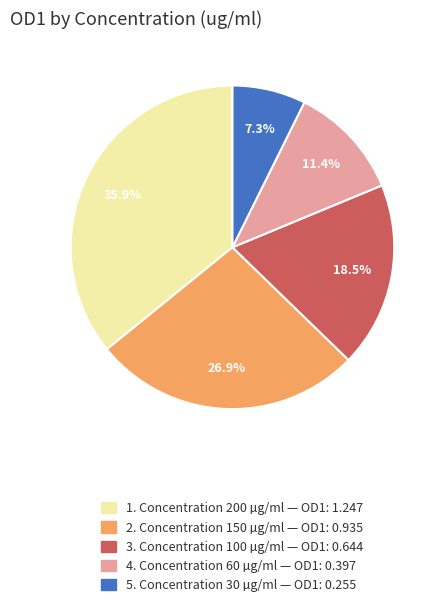

How many slices are in this pie chart?

5